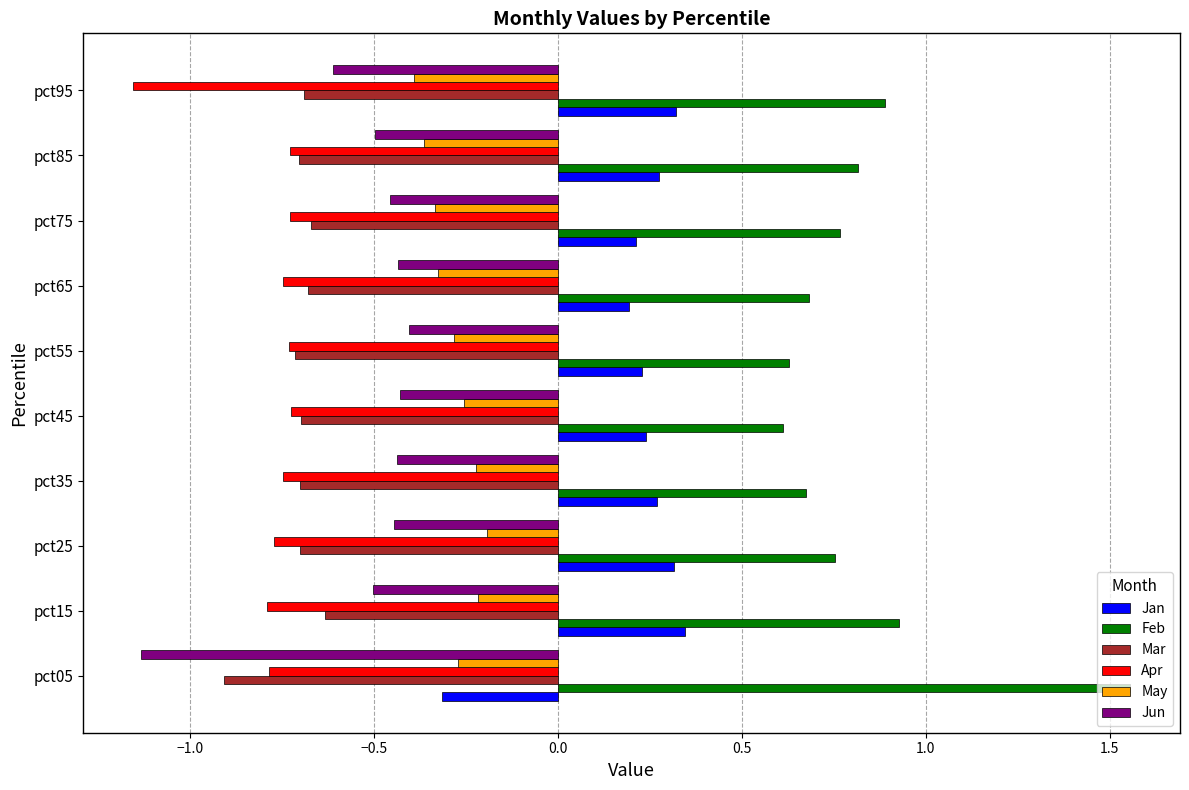

What is the difference between the highest and lowest values at pct95?

2.0